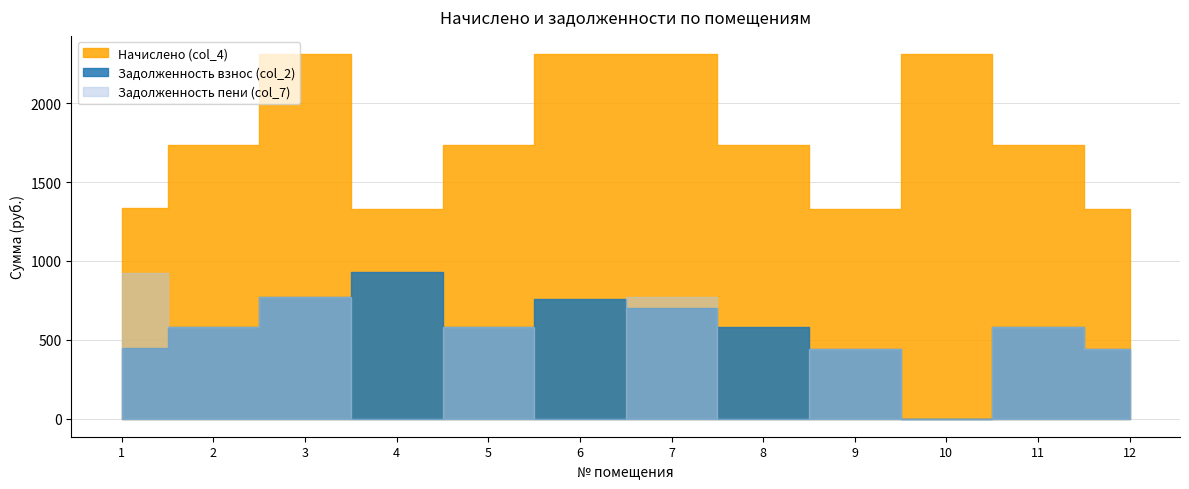

List the labels in order of Задолженность пени (col_7) value, smallest first.

4, 6, 8, 10, 9, 12, 2, 5, 11, 3, 7, 1